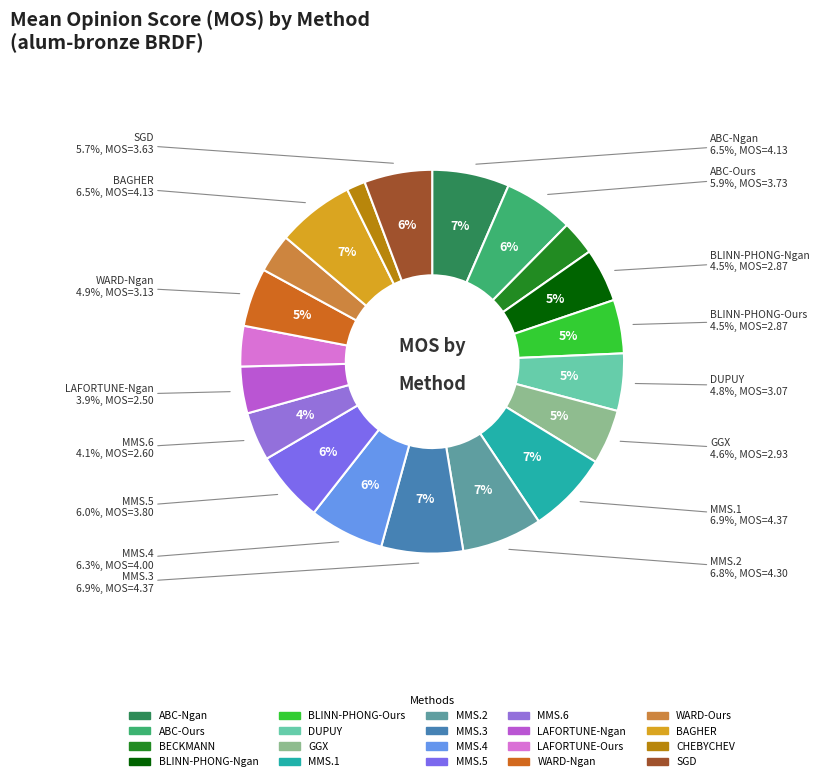

Rank the categories by value from highest to lowest.

MMS.1, MMS.3, MMS.2, ABC-Ngan, BAGHER, MMS.4, MMS.5, ABC-Ours, SGD, WARD-Ngan, DUPUY, GGX, BLINN-PHONG-Ngan, BLINN-PHONG-Ours, MMS.6, LAFORTUNE-Ngan, LAFORTUNE-Ours, WARD-Ours, BECKMANN, CHEBYCHEV